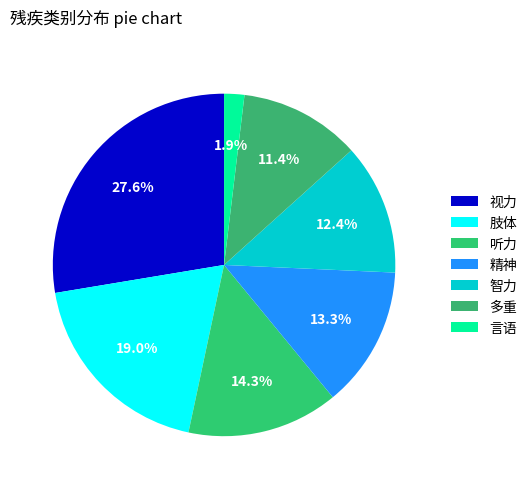

Does 多重 account for over 50% of the chart?

No